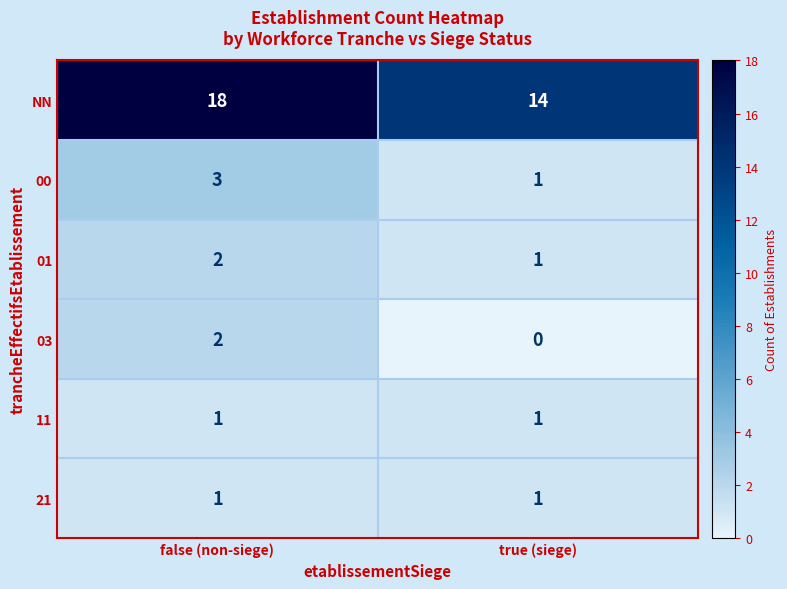

What value does the 00 series have at false (non-siege)?

3